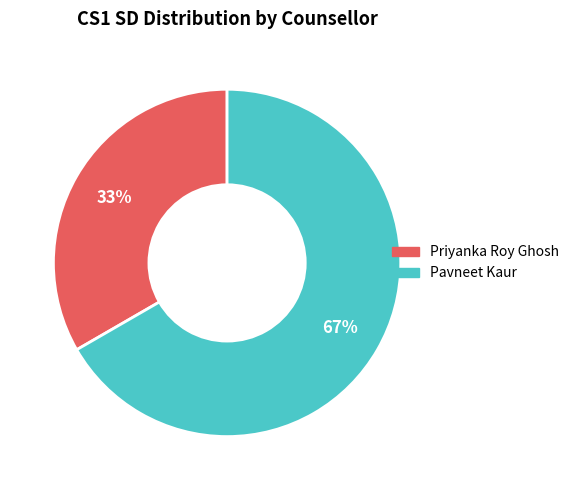

Which slice is the largest?

Pavneet Kaur